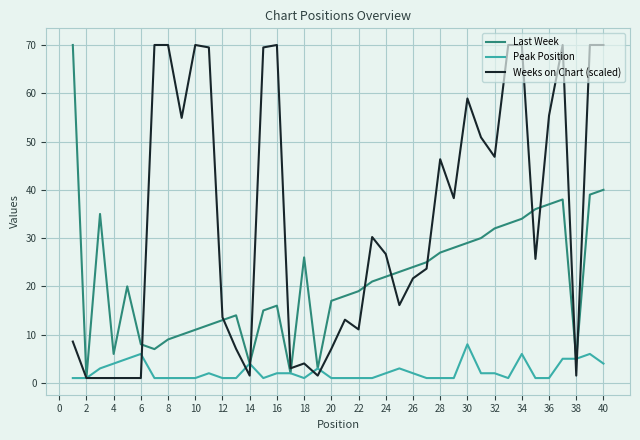

Is this an area chart (filled region under the line)?

No